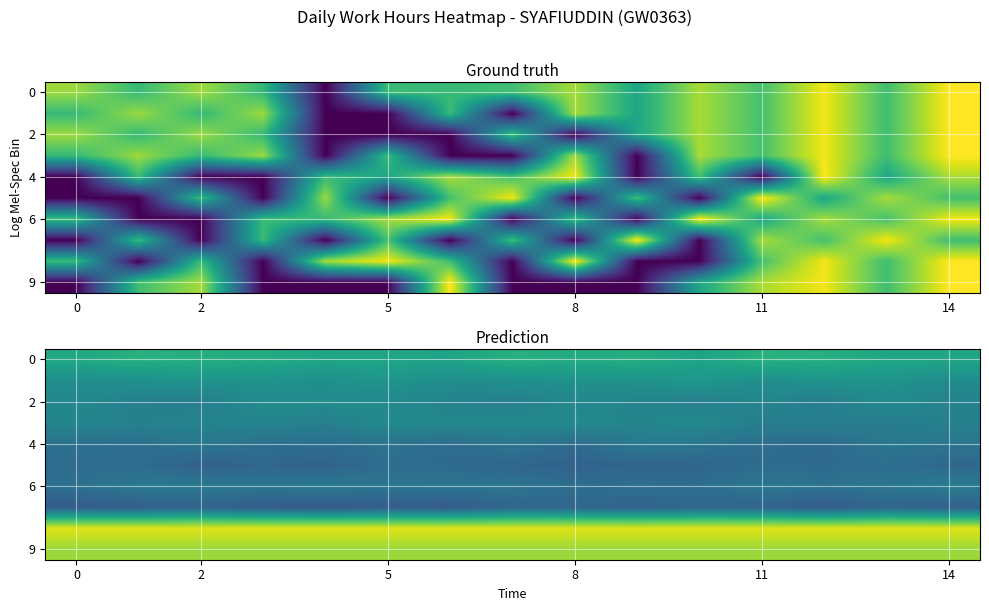

At how many categories does at least one series exceed 8?

15